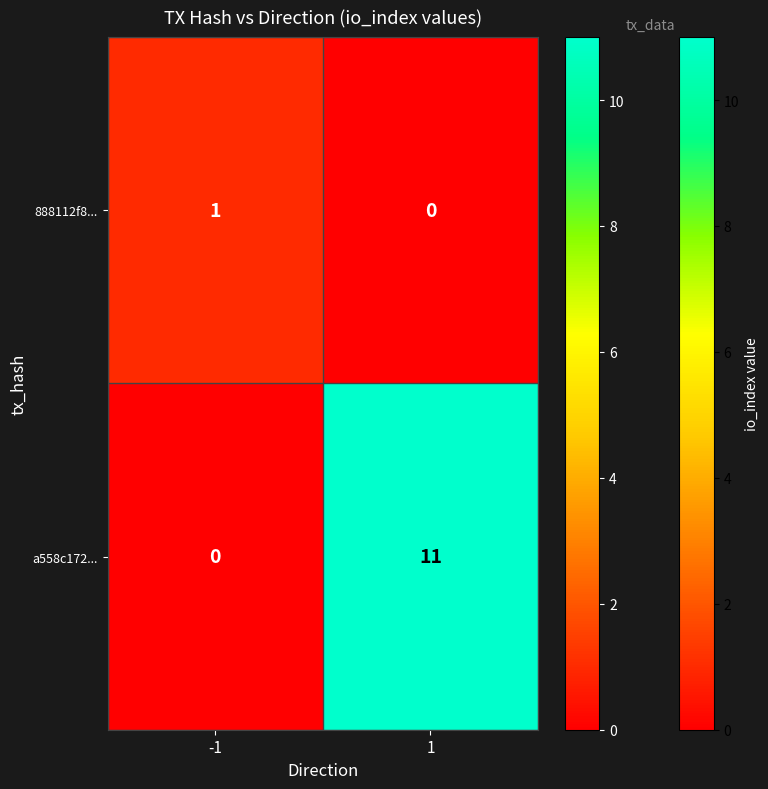

What is the total value across all series at -1?

1